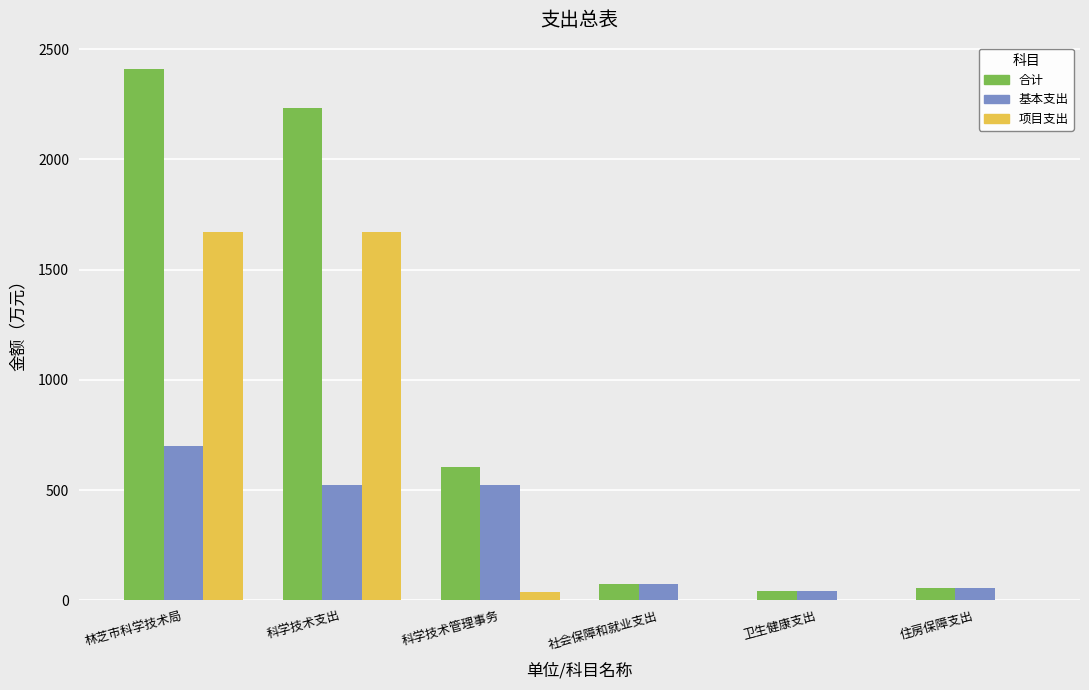

What are all the series names shown in the legend?

合计, 基本支出, 项目支出